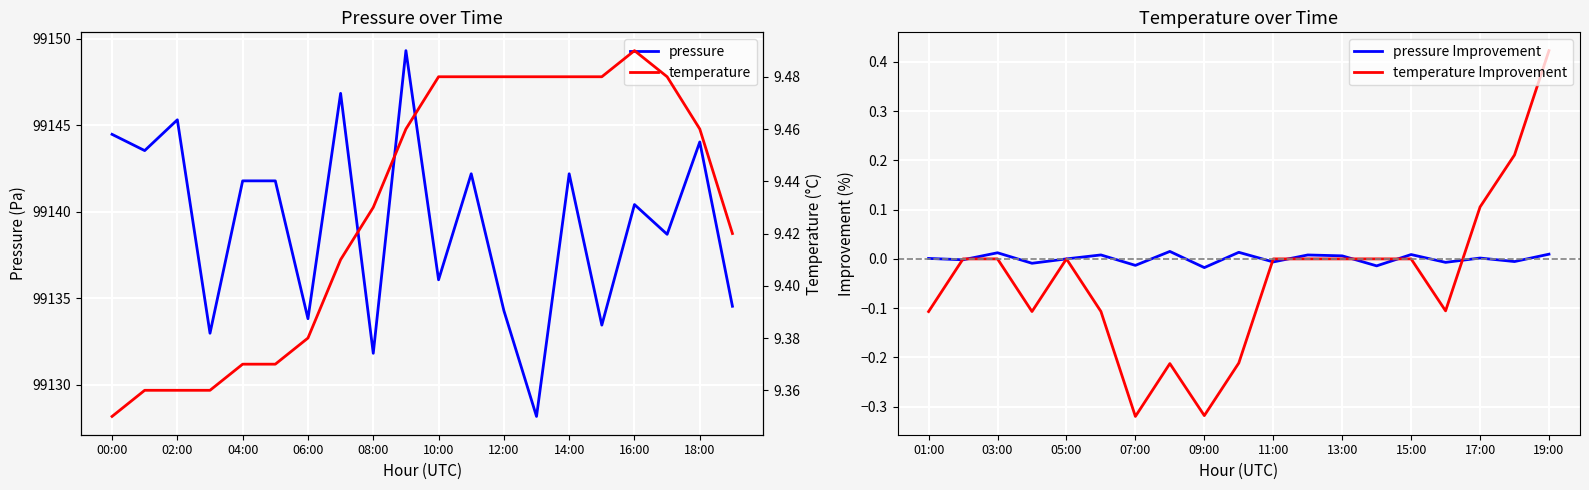

Which series has the widest spread of values?

pressure